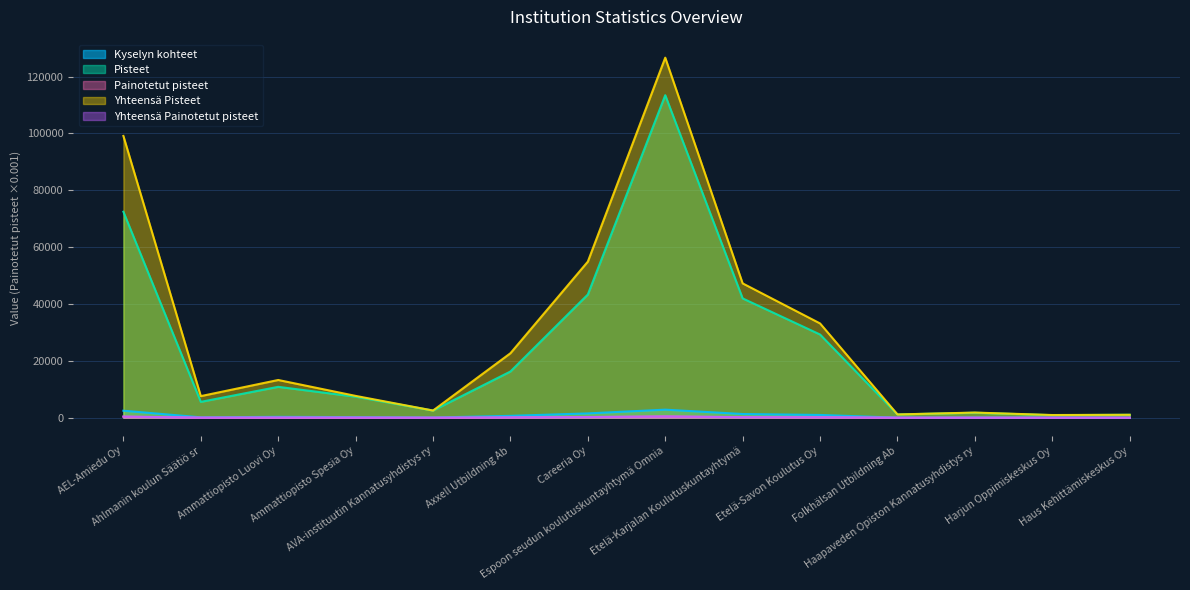

What is the smallest value displayed?

4.6